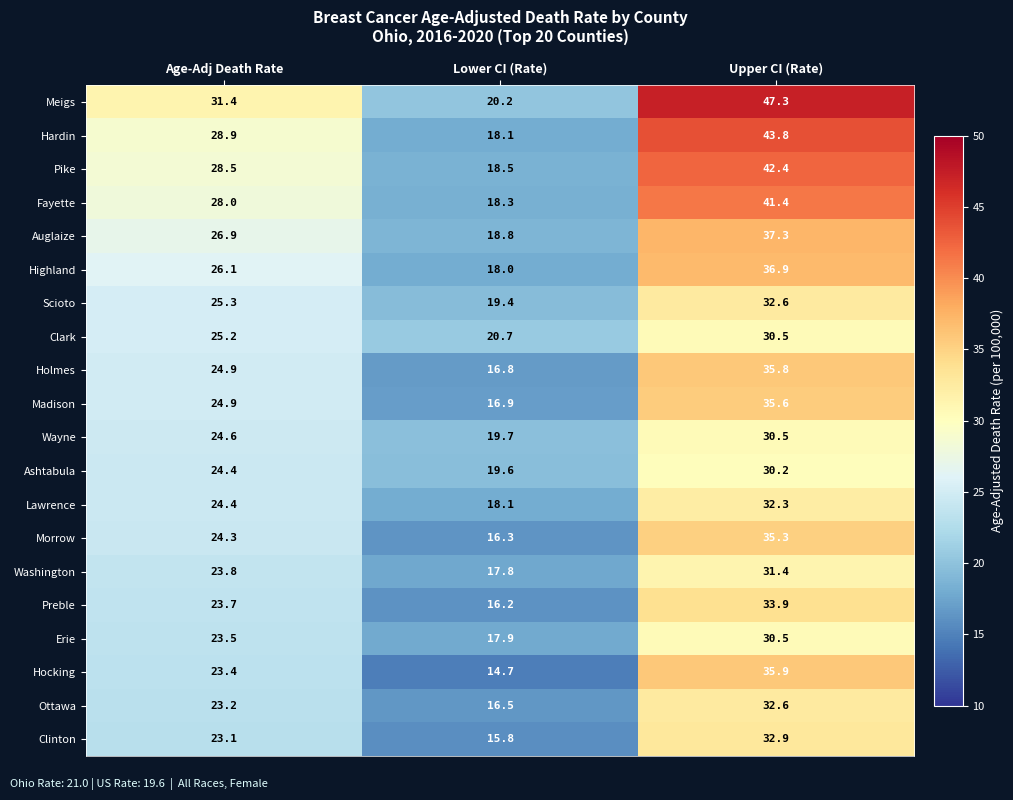

Which series has the largest total across all categories?

Meigs